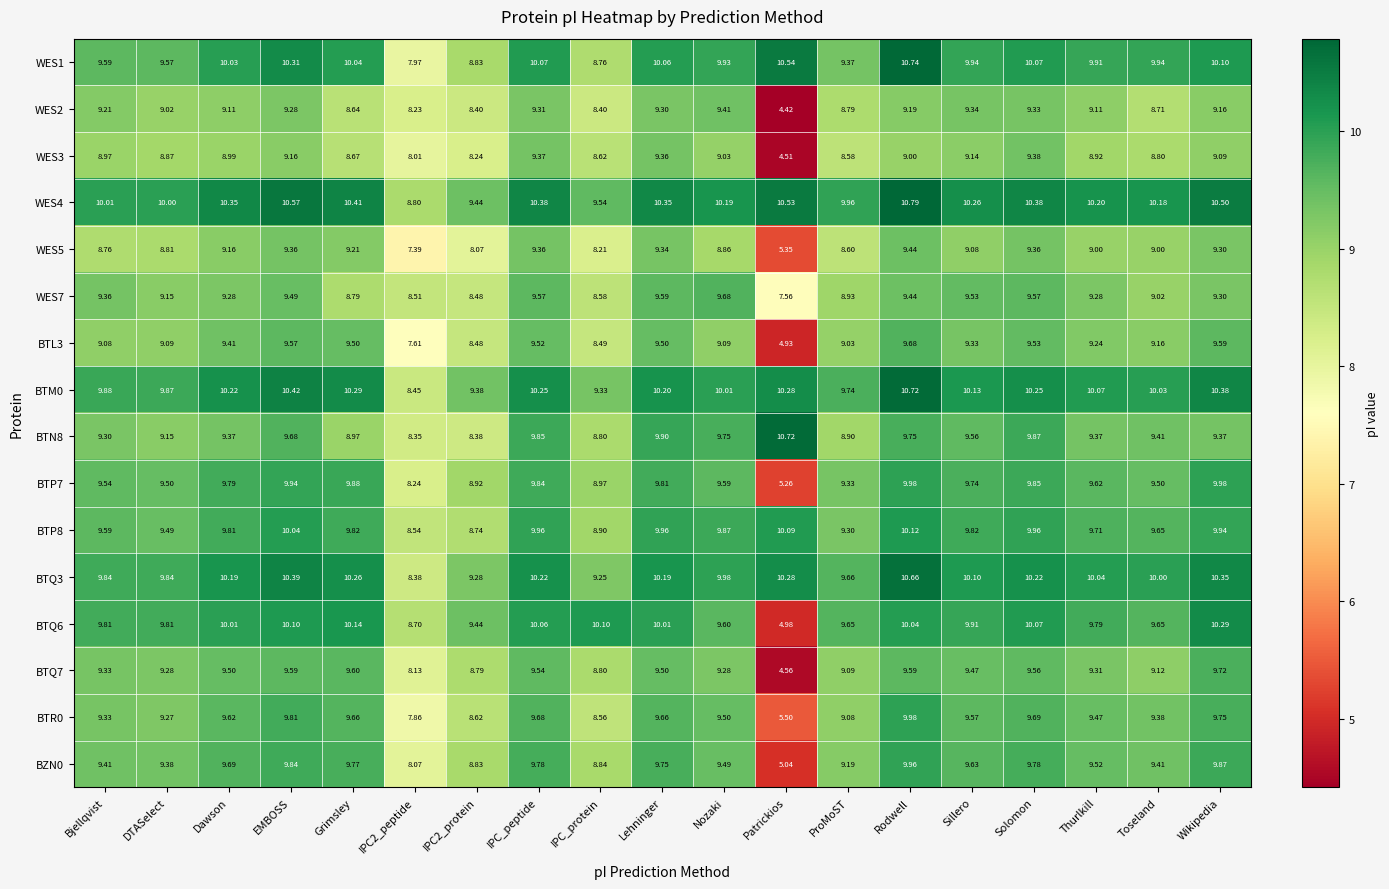

Which series has the largest total across all categories?

WES4